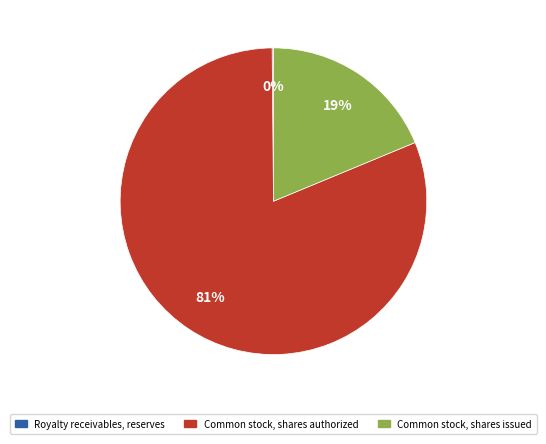

To the nearest percent, what is the difference between the largest and smallest slice percentages?

81%